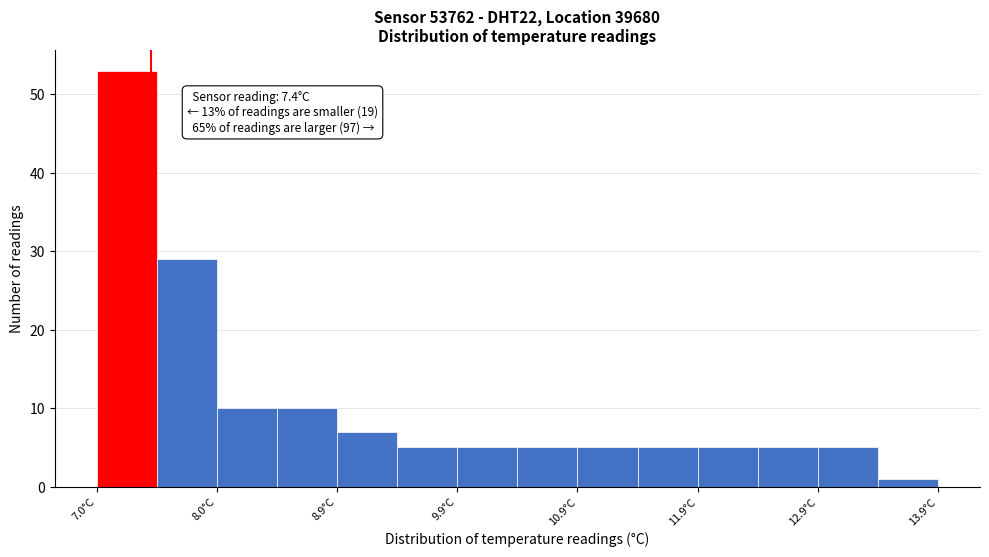

Which range on the x-axis has the tallest bar?

6.95 to 7.45